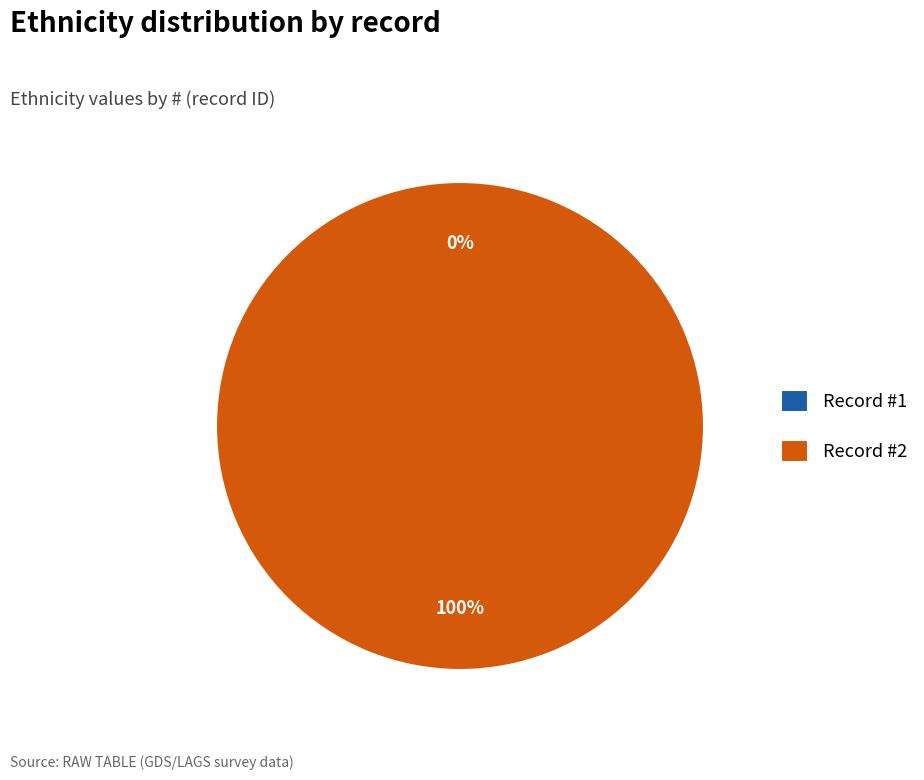

Rank the categories by value from lowest to highest.

1, 2